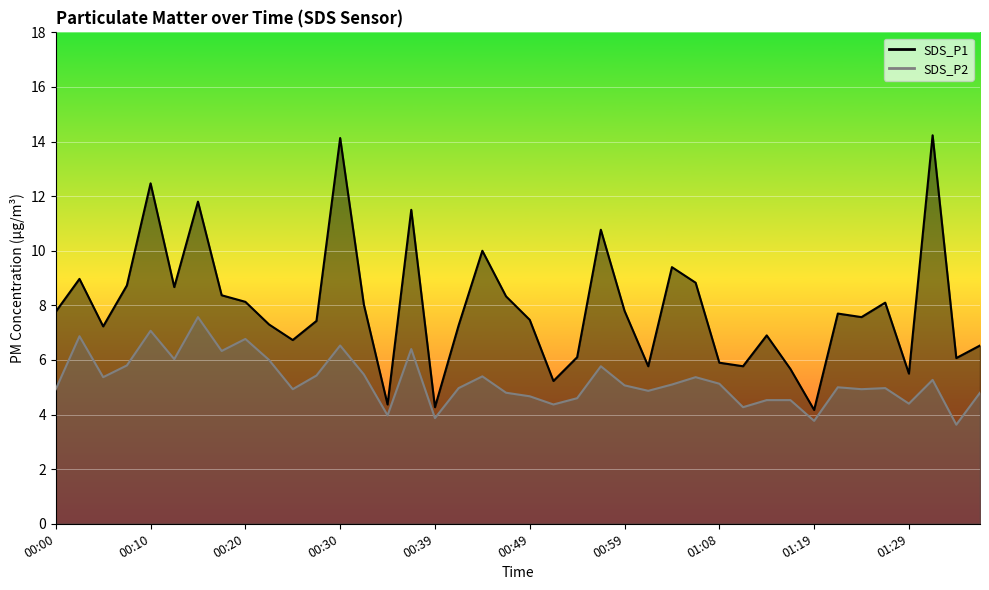

Does the chart display data point markers on the line(s)?

No